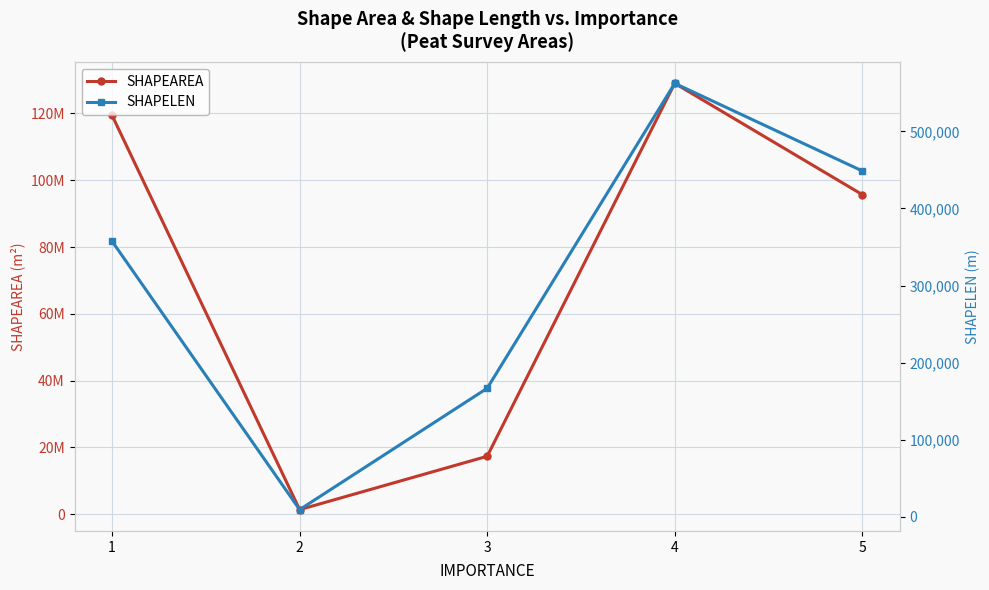

How many values in the SHAPEAREA series are below 95691103?

2